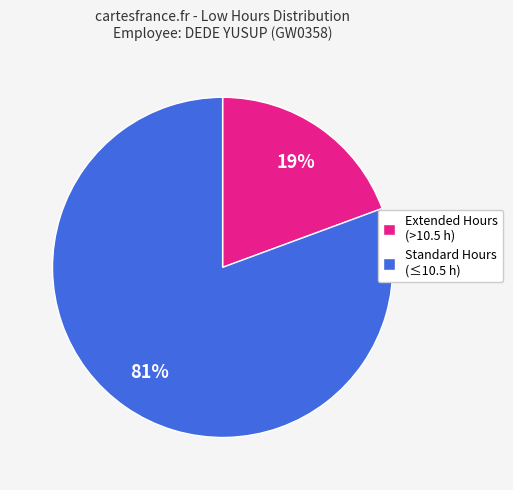

How many segments does this pie chart have?

2